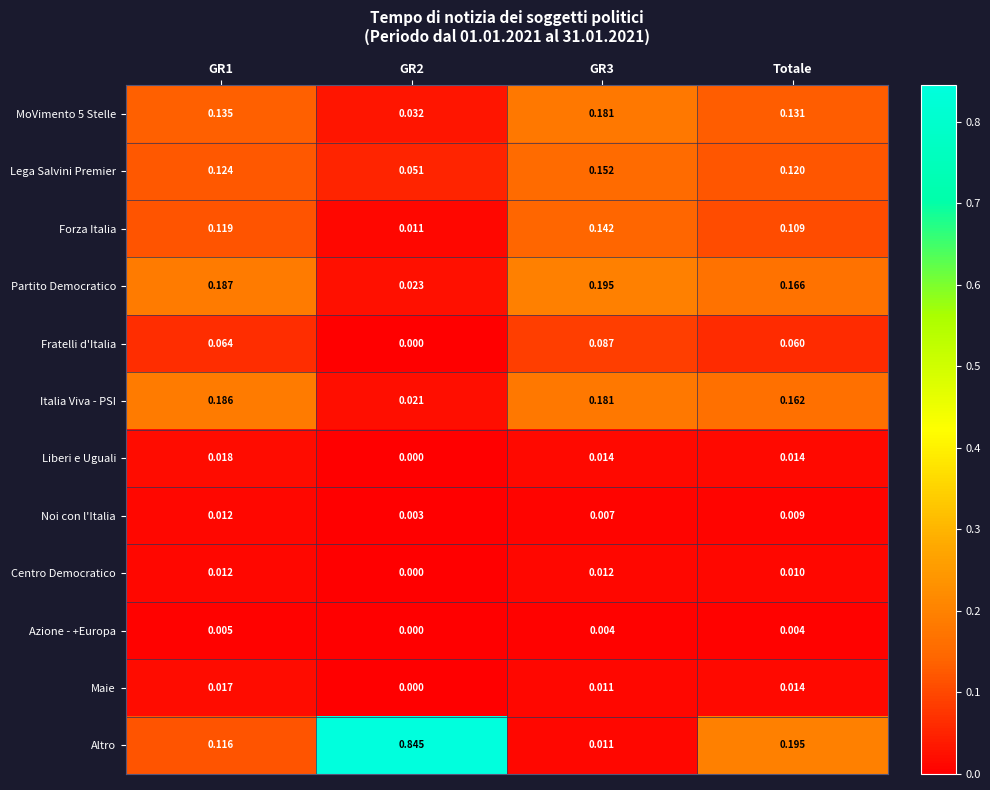

Which series has the widest spread of values?

Altro